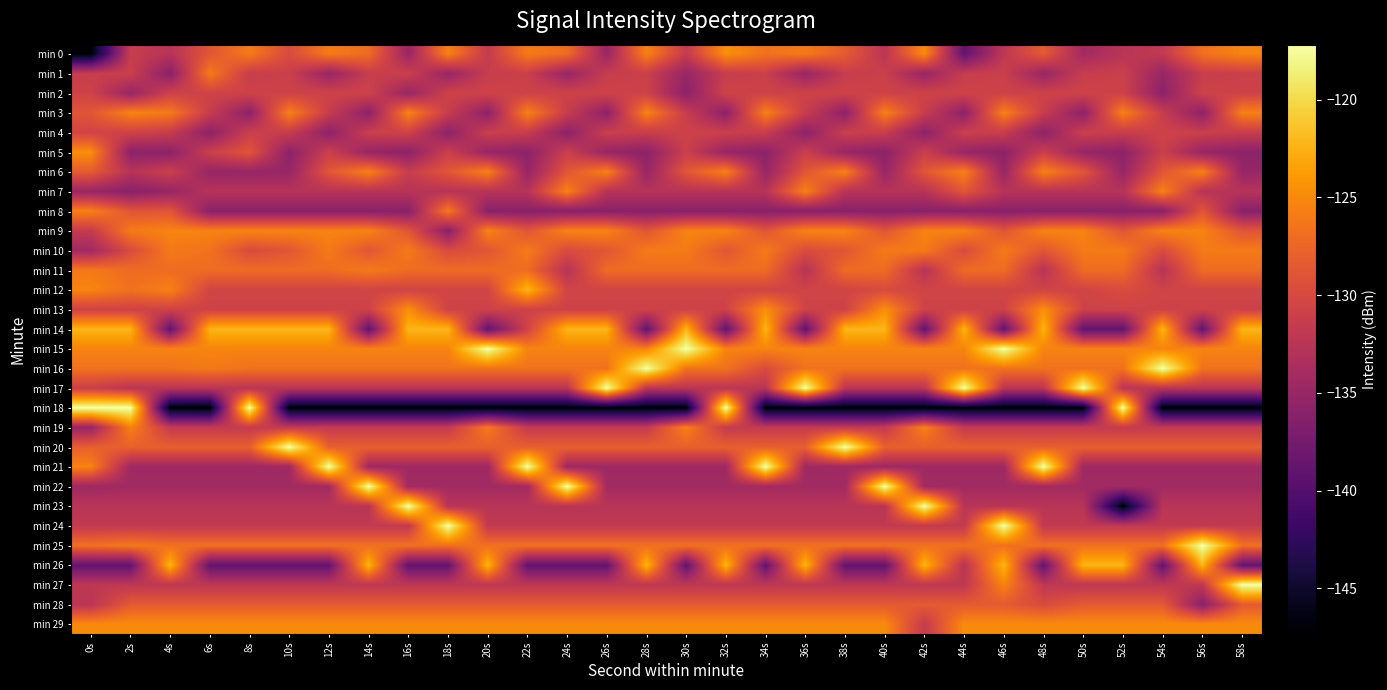

Reading left to right, transcribe all the data shown in this chart.

min 0: 0s=-147.0	2s=-131.3	4s=-132.6	6s=-128.8	8s=-126.0	10s=-129.8	12s=-125.9	14s=-127.0	16s=-134.9	18s=-125.5	20s=-131.6	22s=-125.9	24s=-127.0	26s=-134.9	28s=-125.5	30s=-131.6	32s=-124.6	34s=-126.6	36s=-126.0	38s=-128.3	40s=-132.4	42s=-124.9	44s=-138.9	46s=-132.0	48s=-128.4	50s=-134.2	52s=-132.5	54s=-131.8	56s=-126.7	58s=-125.3
min 1: 0s=-131.3	2s=-131.0	4s=-136.1	6s=-126.0	8s=-131.3	10s=-131.0	12s=-135.0	14s=-131.3	16s=-131.0	18s=-135.0	20s=-131.3	22s=-131.0	24s=-135.0	26s=-131.3	28s=-131.0	30s=-135.0	32s=-131.3	34s=-131.0	36s=-135.0	38s=-131.3	40s=-131.0	42s=-135.0	44s=-131.3	46s=-131.0	48s=-135.0	50s=-131.3	52s=-131.0	54s=-135.0	56s=-131.3	58s=-131.0
min 2: 0s=-130.7	2s=-135.0	4s=-130.7	6s=-130.7	8s=-130.7	10s=-130.7	12s=-130.7	14s=-130.7	16s=-135.0	18s=-130.7	20s=-130.7	22s=-130.7	24s=-130.7	26s=-130.7	28s=-130.7	30s=-135.8	32s=-130.7	34s=-130.7	36s=-130.7	38s=-130.7	40s=-130.7	42s=-130.7	44s=-130.7	46s=-130.7	48s=-130.7	50s=-130.7	52s=-130.7	54s=-135.8	56s=-130.7	58s=-130.7
min 3: 0s=-128.8	2s=-125.3	4s=-126.0	6s=-131.3	8s=-135.8	10s=-125.5	12s=-131.3	14s=-135.8	16s=-125.3	18s=-131.3	20s=-135.8	22s=-125.5	24s=-131.3	26s=-135.8	28s=-125.3	30s=-131.3	32s=-135.8	34s=-125.5	36s=-131.3	38s=-135.8	40s=-125.5	42s=-131.3	44s=-135.8	46s=-125.5	48s=-131.3	50s=-135.8	52s=-125.5	54s=-131.3	56s=-135.8	58s=-125.5
min 4: 0s=-130.5	2s=-130.7	4s=-131.3	6s=-135.8	8s=-131.0	10s=-131.3	12s=-135.8	14s=-131.0	16s=-130.7	18s=-135.8	20s=-131.0	22s=-131.3	24s=-135.8	26s=-131.0	28s=-131.3	30s=-130.7	32s=-131.0	34s=-131.3	36s=-135.8	38s=-131.0	40s=-131.3	42s=-135.8	44s=-131.0	46s=-131.3	48s=-135.8	50s=-131.0	52s=-131.3	54s=-130.7	56s=-131.0	58s=-131.3
min 5: 0s=-124.6	2s=-135.8	4s=-135.8	6s=-131.0	8s=-128.8	10s=-135.8	12s=-131.0	14s=-135.0	16s=-135.8	18s=-131.0	20s=-135.0	22s=-135.8	24s=-131.0	26s=-135.0	28s=-135.8	30s=-131.0	32s=-135.0	34s=-135.8	36s=-131.0	38s=-135.0	40s=-135.8	42s=-131.0	44s=-135.0	46s=-135.8	48s=-131.0	50s=-135.0	52s=-135.8	54s=-131.0	56s=-135.0	58s=-135.8
min 6: 0s=-128.3	2s=-132.6	4s=-131.0	6s=-135.0	8s=-135.0	10s=-135.0	12s=-128.8	14s=-125.5	16s=-131.3	18s=-128.8	20s=-125.5	22s=-135.0	24s=-128.8	26s=-125.5	28s=-135.0	30s=-128.8	32s=-125.5	34s=-135.0	36s=-128.8	38s=-125.5	40s=-135.0	42s=-128.8	44s=-125.5	46s=-135.0	48s=-125.5	50s=-128.8	52s=-135.0	54s=-128.8	56s=-125.5	58s=-135.0
min 7: 0s=-134.9	2s=-136.1	4s=-135.0	6s=-132.6	8s=-132.6	10s=-132.6	12s=-132.6	14s=-132.6	16s=-132.6	18s=-132.6	20s=-132.6	22s=-132.6	24s=-125.5	26s=-132.6	28s=-132.6	30s=-132.6	32s=-132.6	34s=-132.6	36s=-125.5	38s=-132.6	40s=-132.6	42s=-132.6	44s=-128.8	46s=-132.6	48s=-132.6	50s=-132.6	52s=-132.6	54s=-125.5	56s=-132.6	58s=-132.6
min 8: 0s=-125.5	2s=-128.8	4s=-128.8	6s=-136.1	8s=-136.1	10s=-136.1	12s=-136.1	14s=-136.1	16s=-136.1	18s=-126.0	20s=-136.1	22s=-136.1	24s=-136.1	26s=-136.1	28s=-136.1	30s=-136.1	32s=-136.1	34s=-136.1	36s=-136.1	38s=-136.1	40s=-136.1	42s=-136.1	44s=-136.1	46s=-136.1	48s=-136.1	50s=-136.1	52s=-136.1	54s=-136.1	56s=-128.8	58s=-136.1
min 9: 0s=-131.6	2s=-126.0	4s=-125.3	6s=-125.3	8s=-125.3	10s=-125.3	12s=-125.3	14s=-125.3	16s=-128.8	18s=-136.1	20s=-125.3	22s=-128.8	24s=-125.3	26s=-125.3	28s=-128.8	30s=-125.3	32s=-125.3	34s=-128.8	36s=-125.3	38s=-125.3	40s=-128.8	42s=-125.3	44s=-125.3	46s=-128.8	48s=-125.3	50s=-125.3	52s=-128.8	54s=-125.3	56s=-125.3	58s=-128.8
min 10: 0s=-134.3	2s=-129.8	4s=-126.0	6s=-126.6	8s=-129.8	10s=-128.8	12s=-126.0	14s=-128.8	16s=-126.0	18s=-129.8	20s=-128.8	22s=-126.0	24s=-129.8	26s=-128.8	28s=-126.0	30s=-126.0	32s=-128.8	34s=-126.0	36s=-129.8	38s=-128.8	40s=-126.0	42s=-126.0	44s=-129.8	46s=-126.0	48s=-128.8	50s=-126.0	52s=-126.0	54s=-129.8	56s=-126.0	58s=-126.0
min 11: 0s=-126.0	2s=-127.0	4s=-127.0	6s=-127.0	8s=-127.0	10s=-127.0	12s=-127.0	14s=-126.0	16s=-127.0	18s=-127.0	20s=-127.0	22s=-127.0	24s=-132.6	26s=-127.0	28s=-127.0	30s=-127.0	32s=-127.0	34s=-127.0	36s=-132.6	38s=-127.0	40s=-127.0	42s=-132.6	44s=-127.0	46s=-127.0	48s=-132.6	50s=-127.0	52s=-127.0	54s=-132.6	56s=-127.0	58s=-127.0
min 12: 0s=-125.3	2s=-126.7	4s=-125.5	6s=-130.5	8s=-130.5	10s=-130.5	12s=-130.5	14s=-130.5	16s=-130.5	18s=-130.5	20s=-130.5	22s=-122.2	24s=-130.5	26s=-130.5	28s=-130.5	30s=-130.5	32s=-130.5	34s=-130.5	36s=-130.5	38s=-130.5	40s=-129.8	42s=-130.5	44s=-130.5	46s=-130.5	48s=-130.5	50s=-130.5	52s=-129.8	54s=-130.5	56s=-130.5	58s=-130.5
min 13: 0s=-130.7	2s=-130.7	4s=-130.7	6s=-130.7	8s=-130.7	10s=-130.7	12s=-130.7	14s=-130.7	16s=-124.6	18s=-130.7	20s=-130.7	22s=-130.7	24s=-130.7	26s=-130.7	28s=-130.7	30s=-130.7	32s=-130.7	34s=-124.6	36s=-130.7	38s=-130.7	40s=-124.6	42s=-130.7	44s=-130.7	46s=-130.7	48s=-124.6	50s=-130.7	52s=-130.7	54s=-130.7	56s=-130.7	58s=-130.7
min 14: 0s=-122.2	2s=-122.2	4s=-138.9	6s=-122.2	8s=-122.2	10s=-122.2	12s=-122.2	14s=-138.9	16s=-122.2	18s=-122.2	20s=-138.9	22s=-130.5	24s=-122.2	26s=-122.2	28s=-138.9	30s=-122.2	32s=-138.9	34s=-122.2	36s=-138.9	38s=-122.2	40s=-122.2	42s=-138.9	44s=-122.2	46s=-138.9	48s=-122.2	50s=-138.9	52s=-138.9	54s=-122.2	56s=-138.9	58s=-122.2
min 15: 0s=-125.3	2s=-125.3	4s=-125.3	6s=-125.3	8s=-125.3	10s=-125.3	12s=-125.3	14s=-125.3	16s=-125.3	18s=-125.3	20s=-117.2	22s=-125.3	24s=-125.3	26s=-125.3	28s=-125.3	30s=-117.2	32s=-125.3	34s=-125.3	36s=-125.3	38s=-125.3	40s=-125.3	42s=-125.3	44s=-125.3	46s=-117.2	48s=-125.3	50s=-125.3	52s=-125.3	54s=-125.3	56s=-125.3	58s=-125.3
min 16: 0s=-126.6	2s=-126.6	4s=-126.6	6s=-126.0	8s=-126.6	10s=-126.6	12s=-126.6	14s=-126.6	16s=-126.6	18s=-126.6	20s=-126.6	22s=-126.6	24s=-126.6	26s=-126.6	28s=-117.2	30s=-126.6	32s=-126.6	34s=-129.8	36s=-126.6	38s=-126.6	40s=-126.6	42s=-126.6	44s=-126.6	46s=-126.6	48s=-126.6	50s=-126.6	52s=-126.6	54s=-117.2	56s=-126.6	58s=-126.6
min 17: 0s=-131.0	2s=-132.4	4s=-132.4	6s=-132.4	8s=-132.4	10s=-132.4	12s=-132.4	14s=-132.4	16s=-132.4	18s=-132.4	20s=-132.4	22s=-132.4	24s=-132.4	26s=-117.2	28s=-132.4	30s=-132.4	32s=-132.4	34s=-132.4	36s=-117.2	38s=-132.4	40s=-132.4	42s=-132.4	44s=-117.2	46s=-132.4	48s=-132.4	50s=-117.2	52s=-132.4	54s=-132.4	56s=-132.4	58s=-132.4
min 18: 0s=-117.2	2s=-117.2	4s=-147.0	6s=-147.3	8s=-117.2	10s=-147.0	12s=-147.0	14s=-147.0	16s=-147.0	18s=-147.0	20s=-147.0	22s=-147.0	24s=-147.0	26s=-147.0	28s=-147.0	30s=-147.0	32s=-117.2	34s=-147.0	36s=-147.0	38s=-147.0	40s=-147.0	42s=-147.0	44s=-147.0	46s=-147.0	48s=-147.0	50s=-147.0	52s=-117.2	54s=-147.0	56s=-147.0	58s=-147.0
min 19: 0s=-135.0	2s=-125.5	4s=-131.6	6s=-131.6	8s=-131.6	10s=-131.6	12s=-131.6	14s=-131.6	16s=-131.6	18s=-131.6	20s=-126.0	22s=-131.6	24s=-131.6	26s=-131.6	28s=-131.6	30s=-125.5	32s=-131.6	34s=-131.6	36s=-131.6	38s=-131.6	40s=-131.6	42s=-125.5	44s=-131.6	46s=-131.6	48s=-131.6	50s=-131.6	52s=-131.6	54s=-131.6	56s=-131.6	58s=-131.6
min 20: 0s=-128.0	2s=-128.0	4s=-128.0	6s=-128.0	8s=-128.0	10s=-117.2	12s=-128.0	14s=-128.0	16s=-128.0	18s=-128.0	20s=-128.0	22s=-128.0	24s=-128.0	26s=-128.0	28s=-128.0	30s=-128.0	32s=-128.0	34s=-128.0	36s=-128.0	38s=-117.2	40s=-128.0	42s=-128.0	44s=-128.0	46s=-128.0	48s=-128.0	50s=-128.0	52s=-128.0	54s=-128.0	56s=-128.0	58s=-128.0
min 21: 0s=-125.3	2s=-134.5	4s=-134.5	6s=-134.5	8s=-134.5	10s=-134.5	12s=-117.2	14s=-134.5	16s=-134.5	18s=-134.5	20s=-134.5	22s=-117.2	24s=-134.5	26s=-134.5	28s=-134.5	30s=-134.5	32s=-134.5	34s=-117.2	36s=-134.5	38s=-134.5	40s=-134.5	42s=-134.5	44s=-134.5	46s=-134.5	48s=-117.2	50s=-134.5	52s=-134.5	54s=-134.5	56s=-134.5	58s=-134.5
min 22: 0s=-134.5	2s=-134.2	4s=-134.2	6s=-134.2	8s=-134.2	10s=-134.2	12s=-134.2	14s=-117.2	16s=-134.2	18s=-134.2	20s=-134.2	22s=-134.2	24s=-117.2	26s=-134.2	28s=-134.2	30s=-134.2	32s=-134.2	34s=-134.2	36s=-134.2	38s=-134.2	40s=-117.2	42s=-134.2	44s=-134.2	46s=-134.2	48s=-134.2	50s=-134.2	52s=-134.2	54s=-134.2	56s=-134.2	58s=-134.2
min 23: 0s=-132.5	2s=-132.5	4s=-132.5	6s=-132.5	8s=-132.5	10s=-132.5	12s=-132.5	14s=-132.5	16s=-117.2	18s=-132.5	20s=-132.5	22s=-132.5	24s=-132.5	26s=-132.5	28s=-132.5	30s=-132.5	32s=-132.5	34s=-132.5	36s=-132.5	38s=-132.5	40s=-132.5	42s=-117.2	44s=-132.5	46s=-132.5	48s=-132.5	50s=-132.5	52s=-147.0	54s=-132.5	56s=-132.5	58s=-132.5
min 24: 0s=-131.8	2s=-131.8	4s=-131.8	6s=-131.8	8s=-131.8	10s=-131.8	12s=-131.8	14s=-131.8	16s=-131.8	18s=-117.2	20s=-131.8	22s=-131.8	24s=-131.8	26s=-131.8	28s=-131.8	30s=-131.8	32s=-131.8	34s=-131.8	36s=-131.8	38s=-131.8	40s=-131.8	42s=-131.8	44s=-131.8	46s=-117.2	48s=-131.8	50s=-131.8	52s=-131.8	54s=-131.8	56s=-131.8	58s=-131.8
min 25: 0s=-126.7	2s=-126.0	4s=-126.7	6s=-126.7	8s=-126.7	10s=-126.7	12s=-126.7	14s=-126.7	16s=-126.7	18s=-126.7	20s=-126.7	22s=-126.7	24s=-126.7	26s=-126.7	28s=-126.7	30s=-126.7	32s=-126.7	34s=-126.7	36s=-126.7	38s=-126.7	40s=-126.7	42s=-126.7	44s=-126.7	46s=-126.7	48s=-126.7	50s=-126.7	52s=-126.7	54s=-126.7	56s=-117.2	58s=-126.7
min 26: 0s=-138.9	2s=-138.9	4s=-122.2	6s=-138.9	8s=-138.9	10s=-138.9	12s=-138.9	14s=-122.2	16s=-138.9	18s=-138.9	20s=-122.2	22s=-138.9	24s=-138.9	26s=-138.9	28s=-122.2	30s=-138.9	32s=-122.2	34s=-138.9	36s=-122.2	38s=-138.9	40s=-138.9	42s=-122.2	44s=-132.6	46s=-122.2	48s=-138.9	50s=-122.2	52s=-122.2	54s=-138.9	56s=-122.2	58s=-138.9
min 27: 0s=-132.0	2s=-132.0	4s=-132.0	6s=-132.0	8s=-132.0	10s=-132.0	12s=-132.0	14s=-132.0	16s=-132.0	18s=-132.0	20s=-132.0	22s=-132.0	24s=-132.0	26s=-132.0	28s=-132.0	30s=-132.0	32s=-132.0	34s=-132.0	36s=-132.0	38s=-132.0	40s=-132.0	42s=-132.0	44s=-132.0	46s=-125.3	48s=-132.0	50s=-132.0	52s=-132.0	54s=-132.0	56s=-132.0	58s=-117.2
min 28: 0s=-132.4	2s=-128.4	4s=-128.4	6s=-128.4	8s=-128.4	10s=-128.4	12s=-128.4	14s=-128.4	16s=-128.4	18s=-128.4	20s=-128.4	22s=-128.4	24s=-128.4	26s=-128.4	28s=-128.4	30s=-128.4	32s=-128.4	34s=-128.4	36s=-128.4	38s=-128.4	40s=-128.4	42s=-128.4	44s=-128.4	46s=-128.4	48s=-129.8	50s=-128.4	52s=-128.4	54s=-128.4	56s=-136.1	58s=-128.4
min 29: 0s=-124.9	2s=-124.9	4s=-124.9	6s=-124.9	8s=-124.9	10s=-124.9	12s=-124.9	14s=-124.9	16s=-124.9	18s=-124.9	20s=-124.9	22s=-124.9	24s=-124.9	26s=-124.9	28s=-124.9	30s=-124.9	32s=-124.9	34s=-124.9	36s=-124.9	38s=-124.9	40s=-124.9	42s=-131.6	44s=-124.9	46s=-124.9	48s=-124.9	50s=-124.9	52s=-124.9	54s=-124.9	56s=-124.9	58s=-124.9